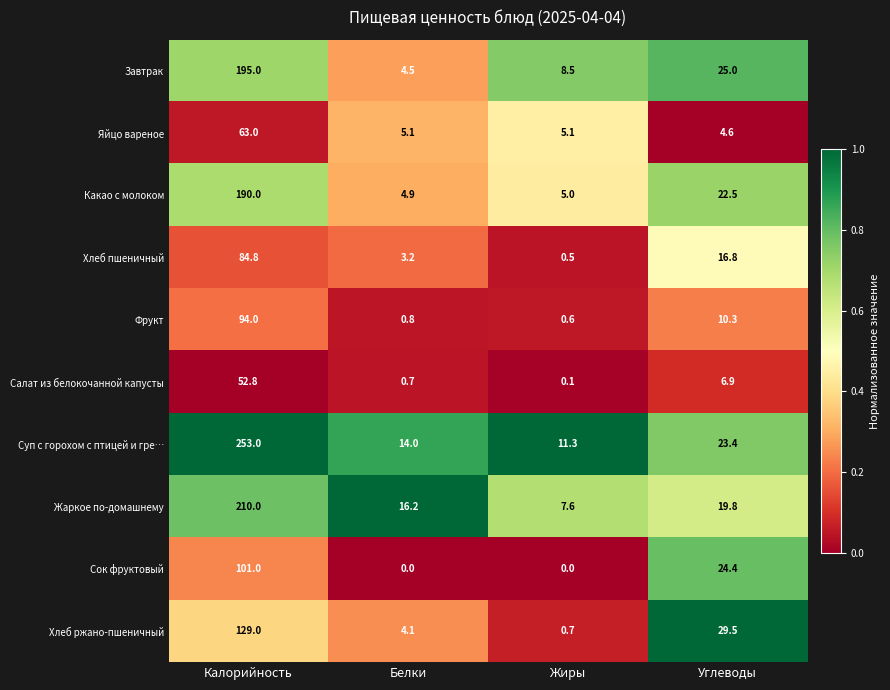

Where does the Хлеб пшеничный series first go above 16?

Калорийность